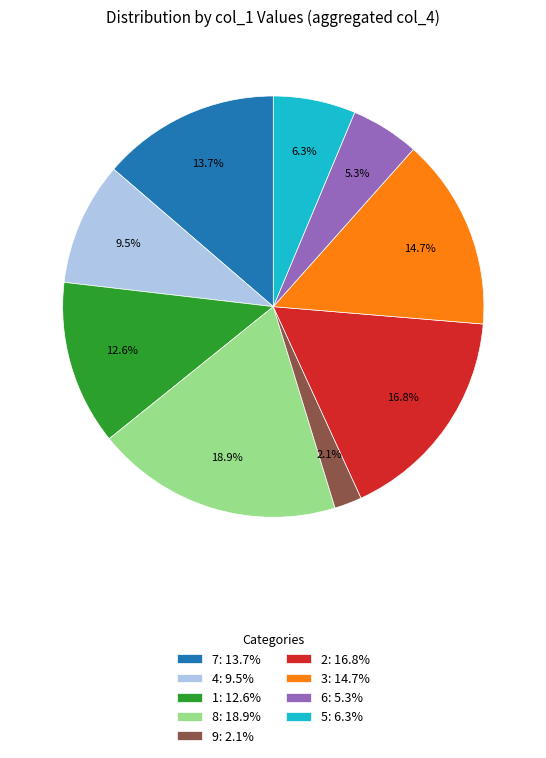

Count the number of slices in the pie.

9